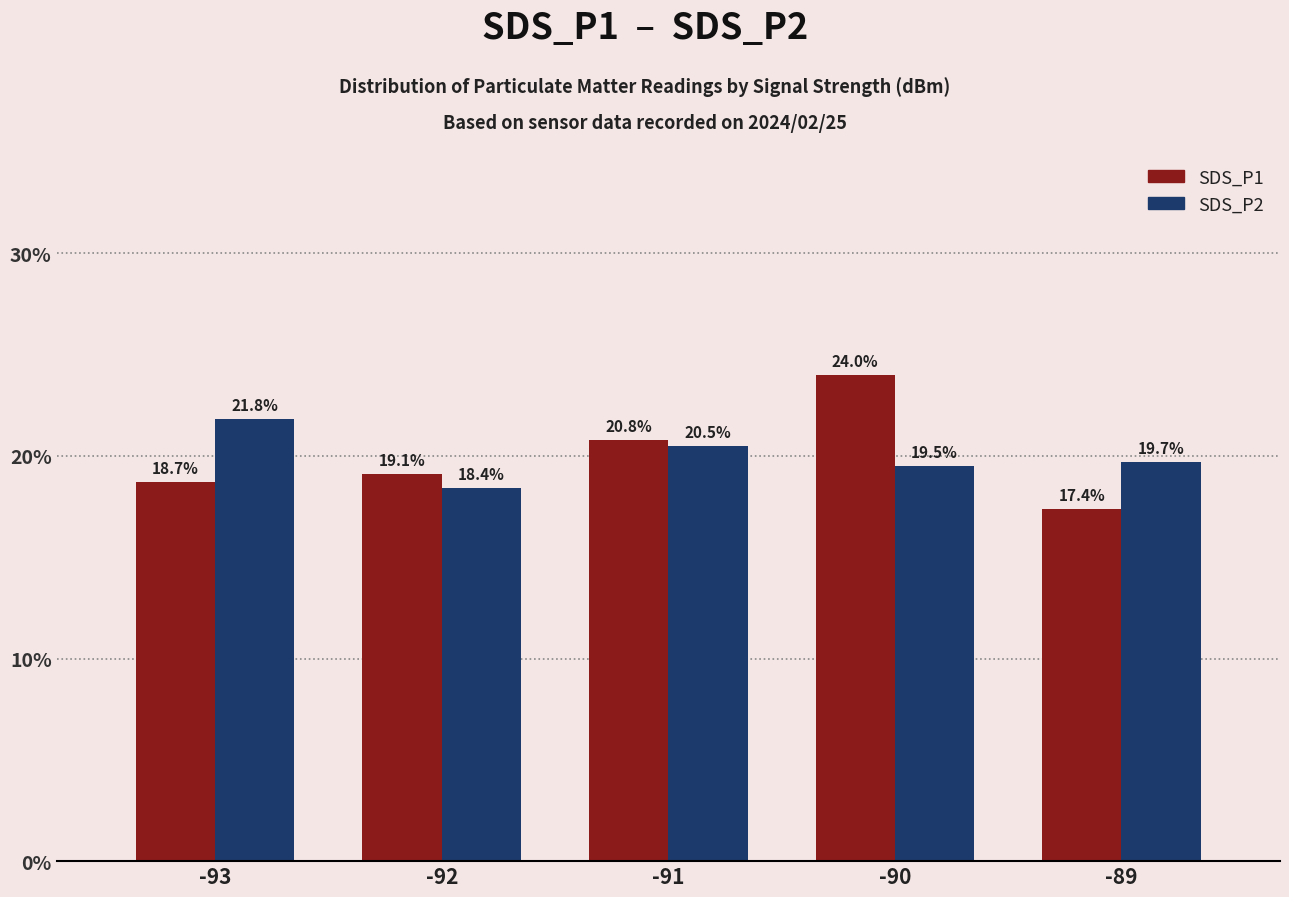

What is the maximum value shown in the chart?

24.0